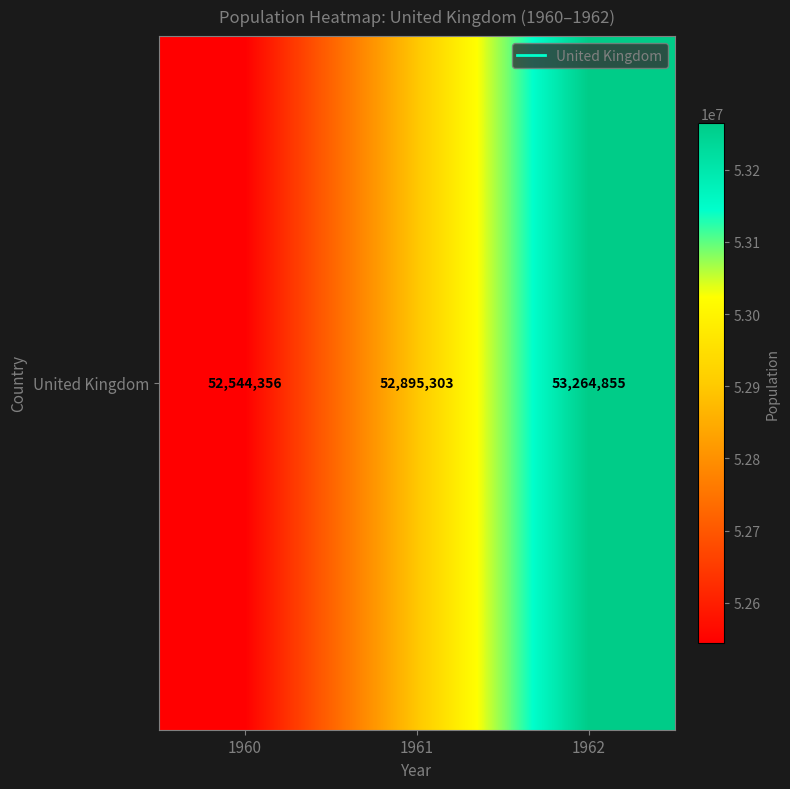

What is the difference between the maximum and minimum values?

720499